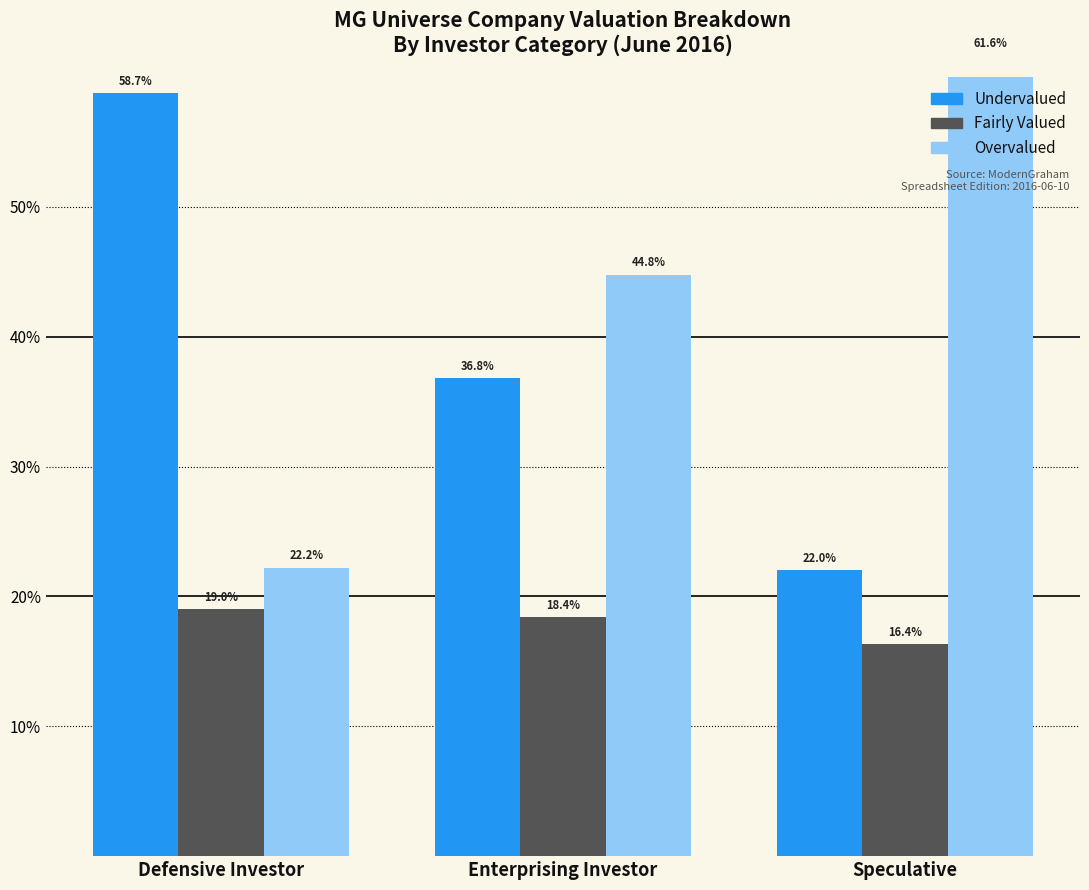

Which category has the lowest value across all series?

Speculative